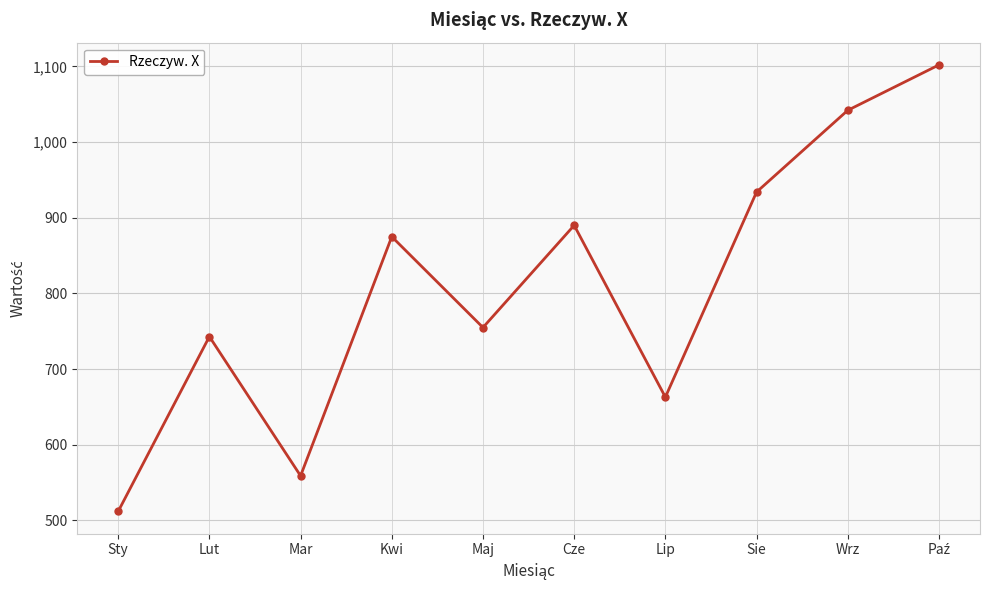

Reading left to right, extract all data points from this chart.

512	743	559	875	755	890	663	934	1042	1102